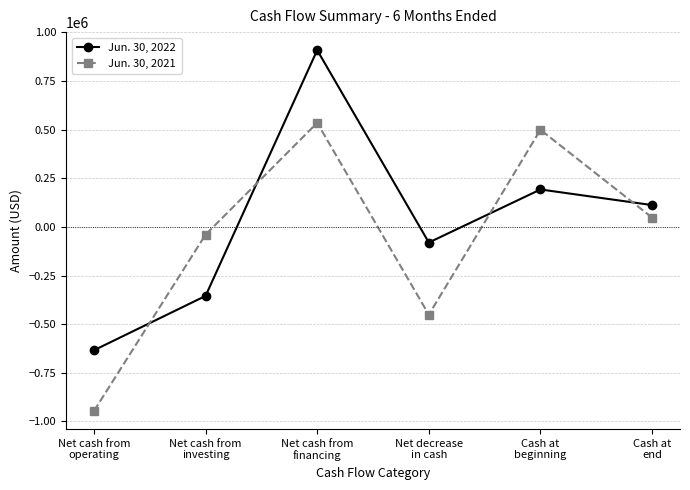

How many times do Jun. 30, 2022 and Jun. 30, 2021 cross each other?

4